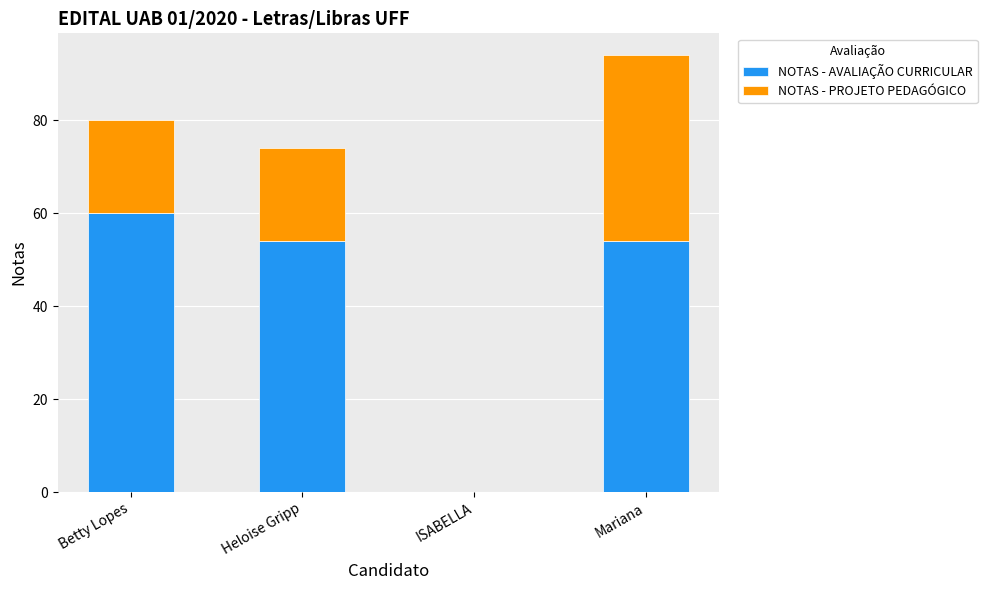

At which label does NOTAS - AVALIAÇÃO CURRICULAR reach its peak?

Betty Lopes